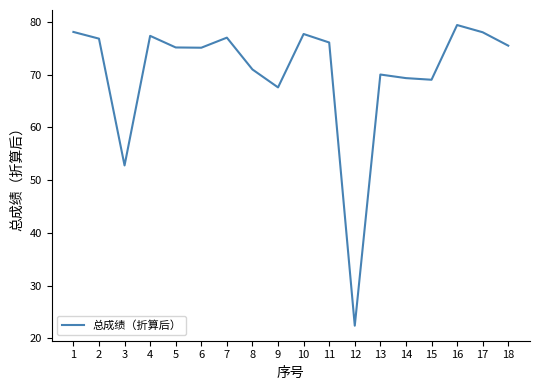

What is the difference between the values at 18 and 12?

53.1